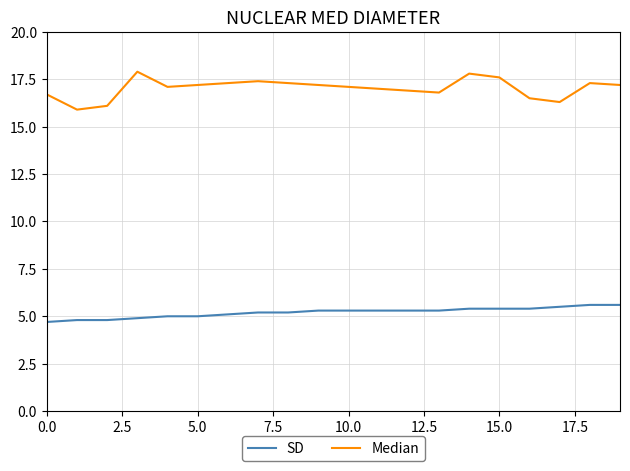

List the series in order of their peak value, lowest first.

SD, Median